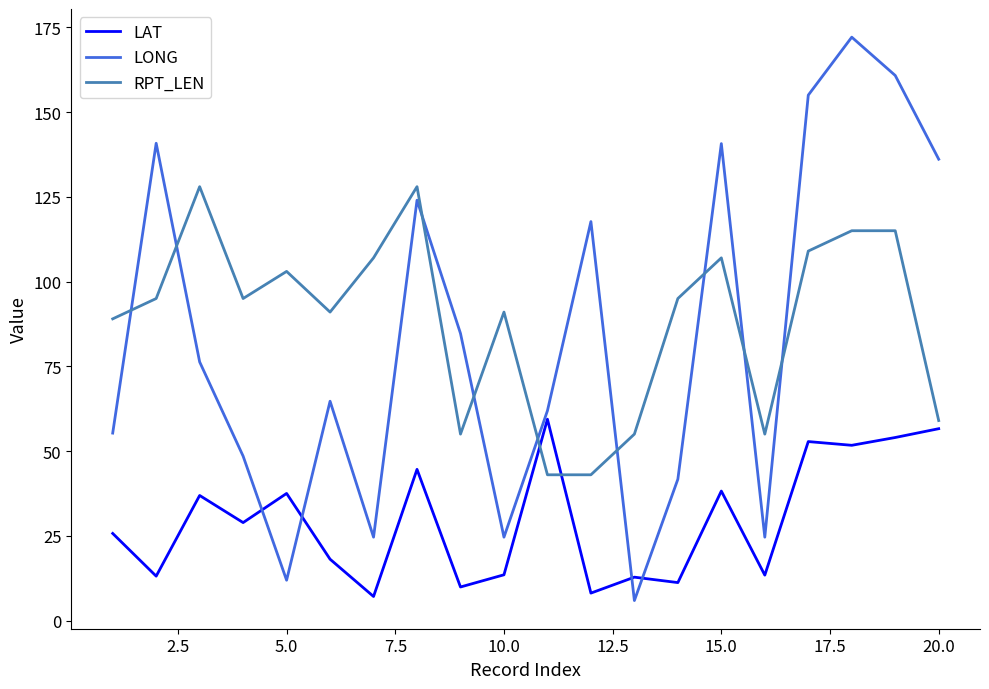

After their last crossing, which series has the higher values: LAT or LONG?

LONG